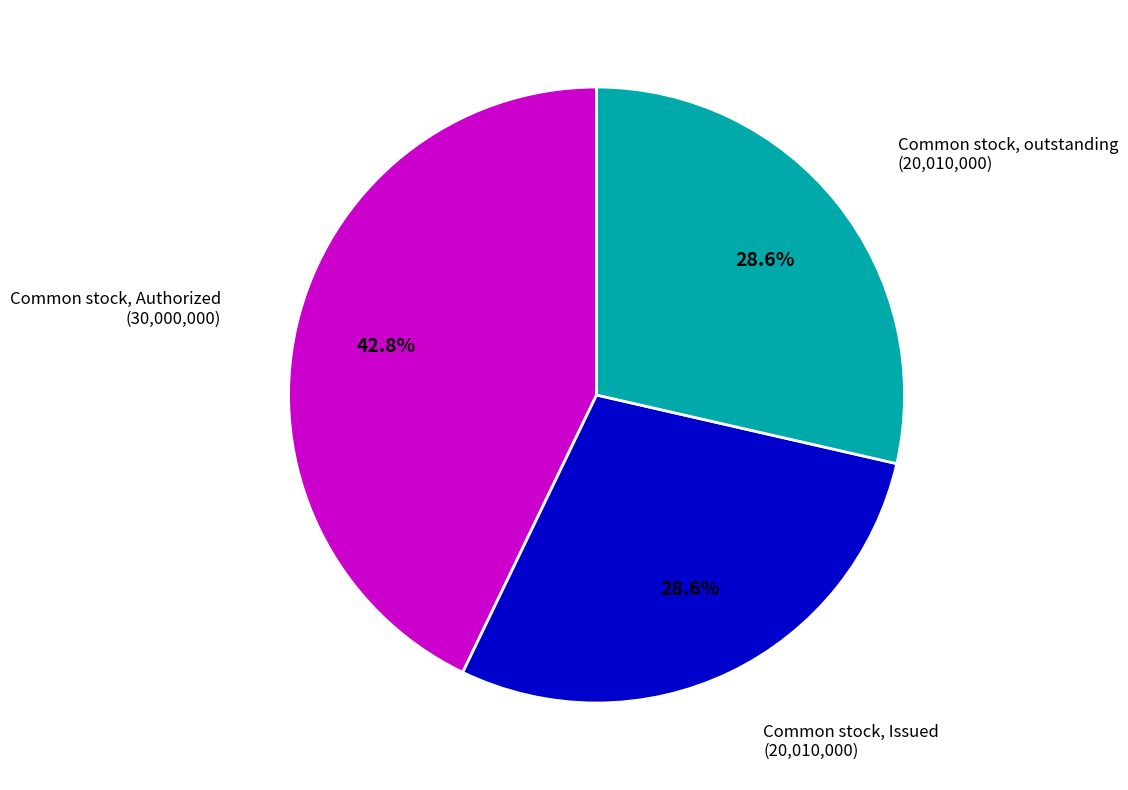

What percentage is the Common stock, Issued slice, to the nearest percent?

29%